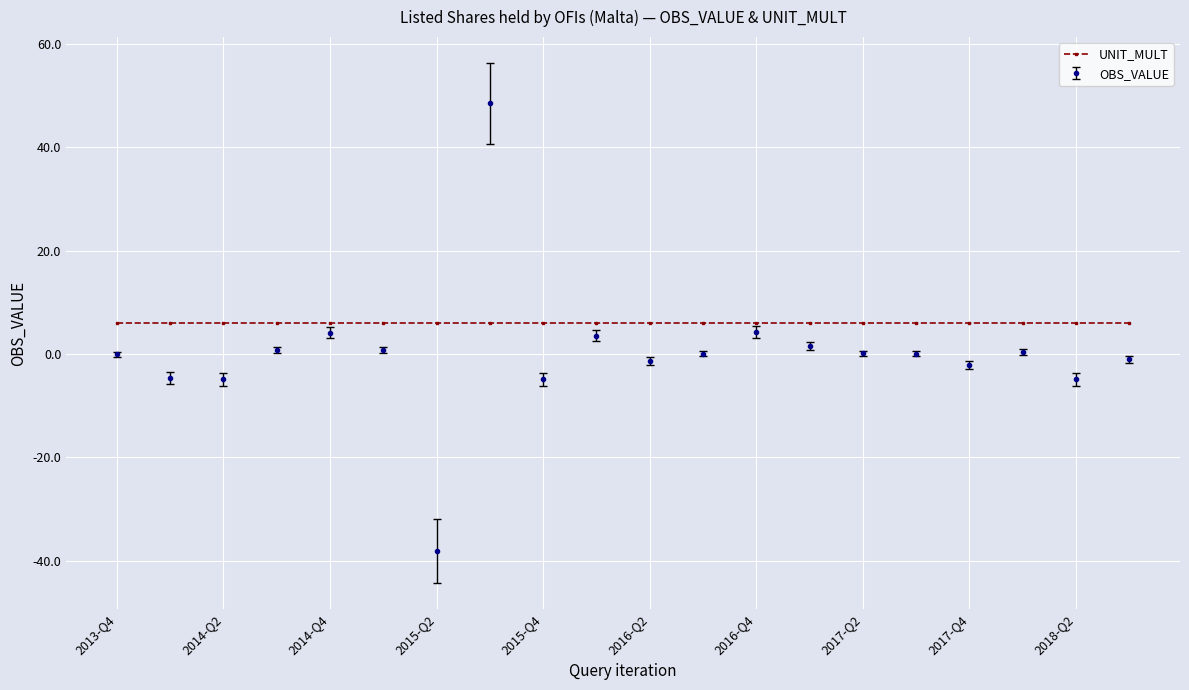

What is the sum of all UNIT_MULT values?

120.0